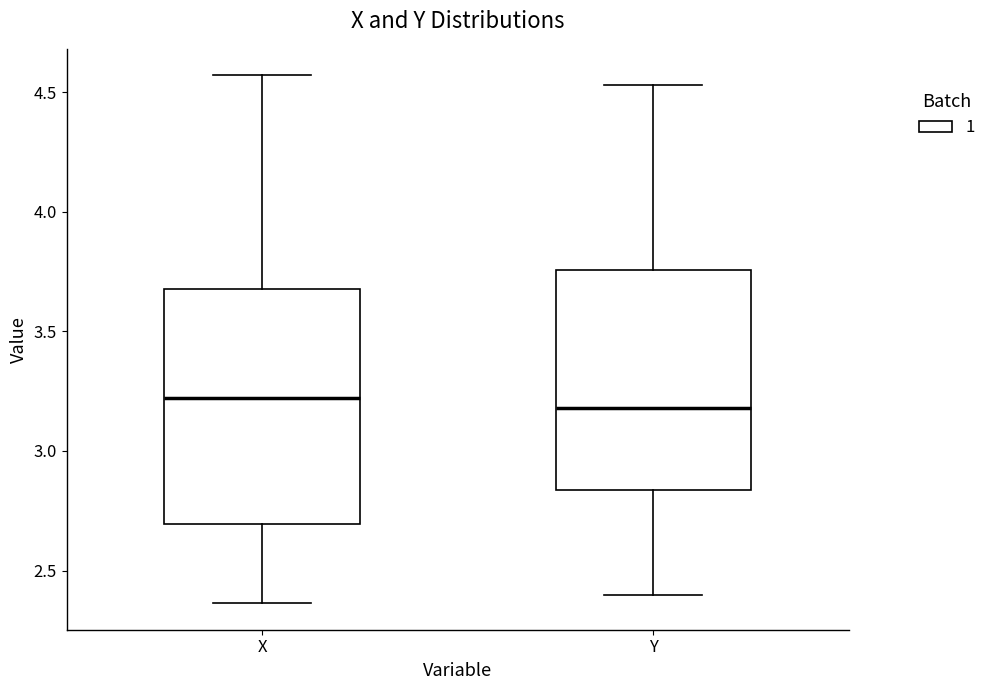

Where is the lower edge of the box for Y on the y-axis? The values are not printed on the chart, so give them approximately, as read against the axis.

2.85